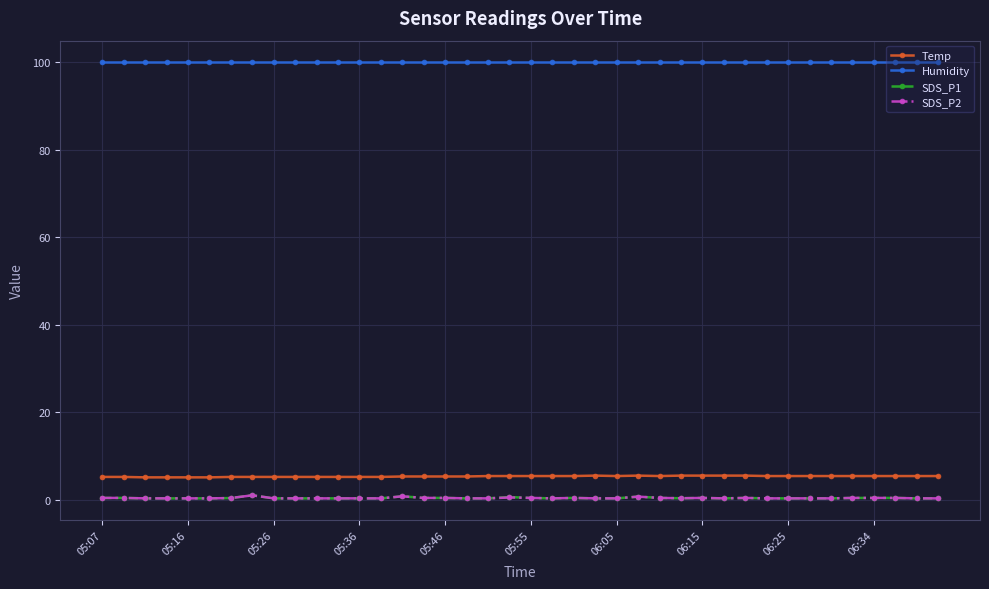

True or false: SDS_P1 and Humidity cross at least once.

False